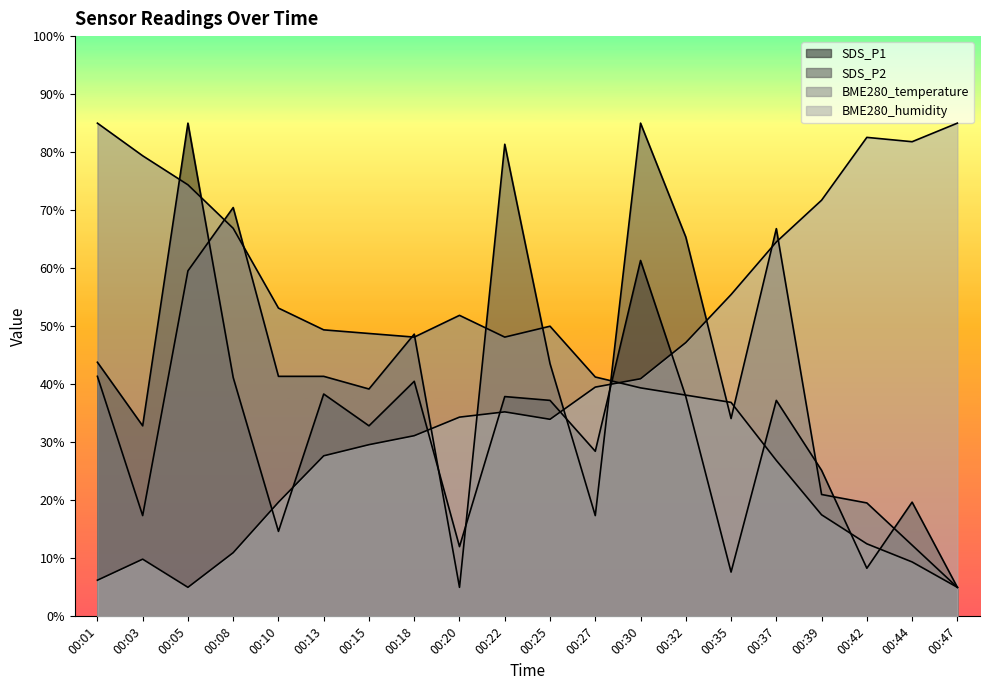

At which category does BME280_temperature reach its first local peak?

00:20